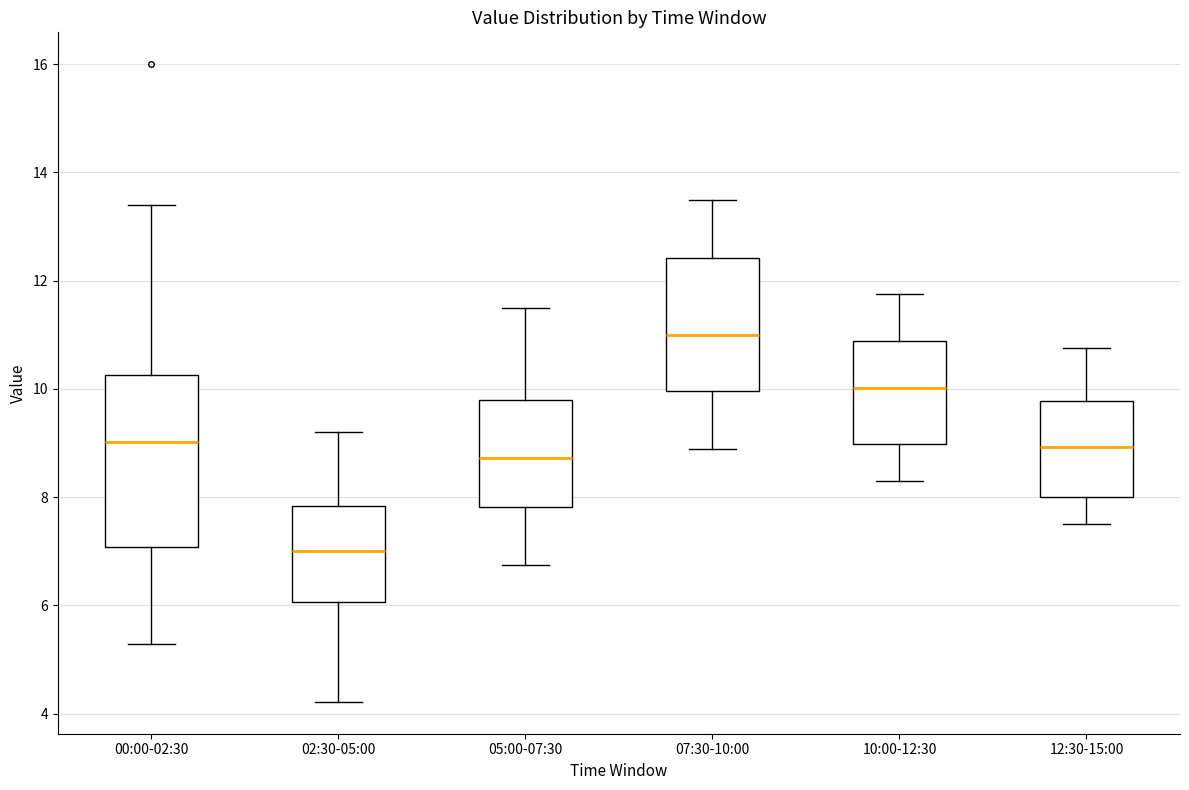

Reading left to right, read every box against the y-axis: the position of its median line, the range the box covers, and the ends of its whiskers. The values are not printed on the chart, so give them approximately, as read against the axis.

00:00-02:30: median 9.0, box 7.0 to 10.2, whiskers 5.2 to 13.4
02:30-05:00: median 7.0, box 6.0 to 7.8, whiskers 4.2 to 9.2
05:00-07:30: median 8.8, box 7.8 to 9.8, whiskers 6.8 to 11.6
07:30-10:00: median 11.0, box 10.0 to 12.4, whiskers 9.0 to 13.6
10:00-12:30: median 10.0, box 9.0 to 10.8, whiskers 8.4 to 11.8
12:30-15:00: median 9.0, box 8.0 to 9.8, whiskers 7.6 to 10.8